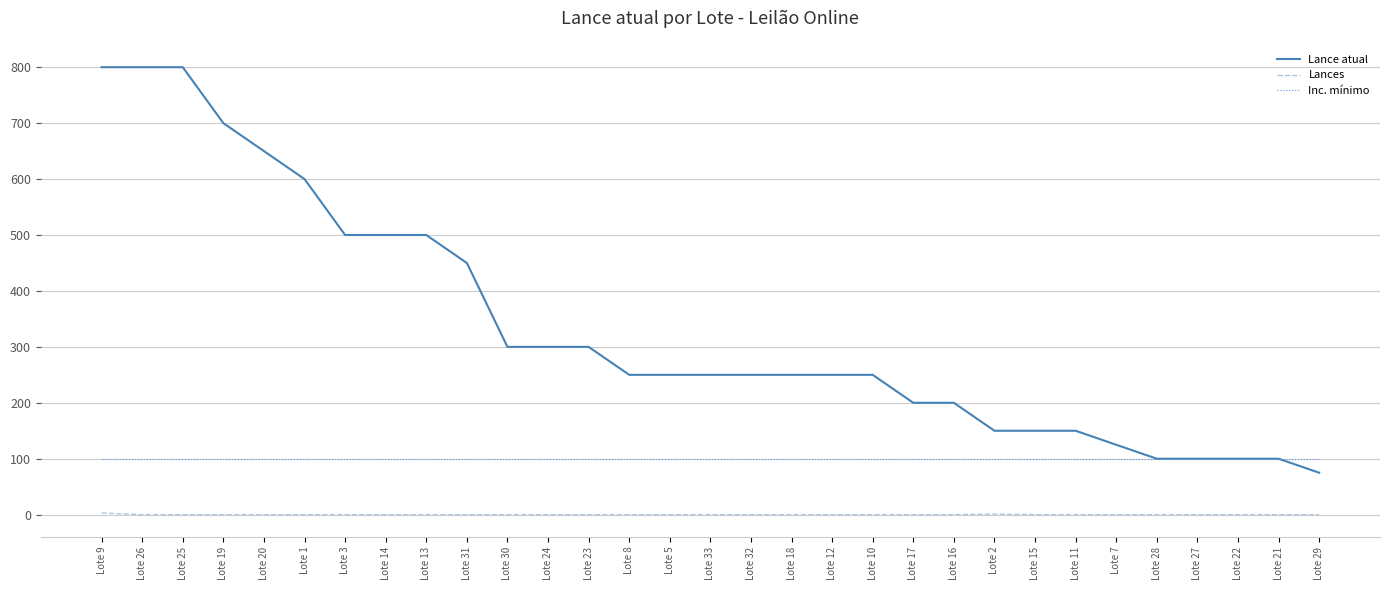

The value of Lance atual at Lote 3 is 500. True or false?

True